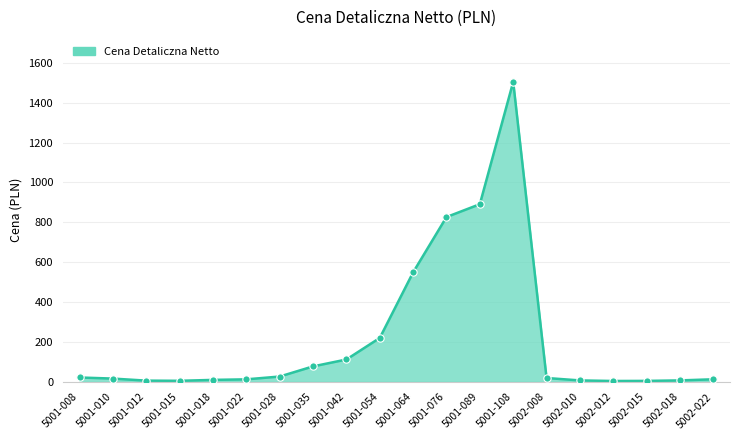

Approximately how many times larger is the value at 5001-012 compared to 5001-015?

1.2